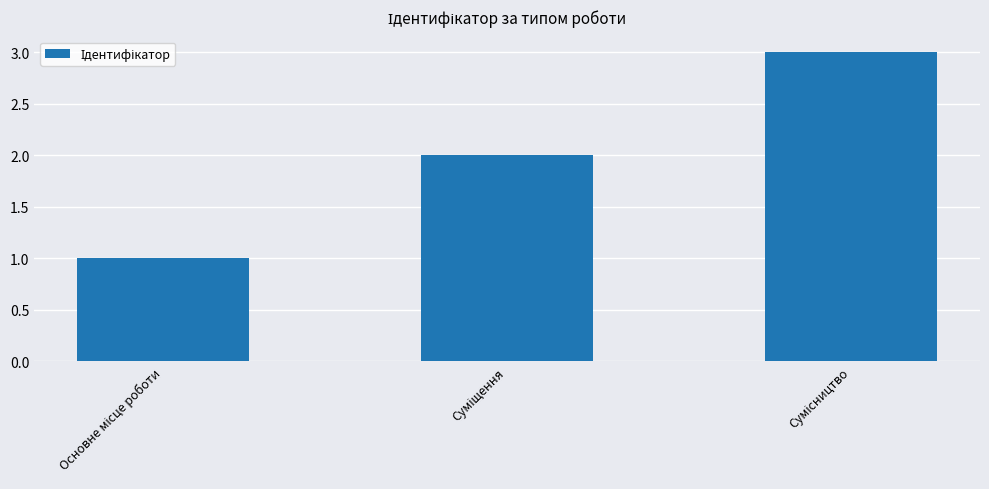

How many bars are there in total?

3